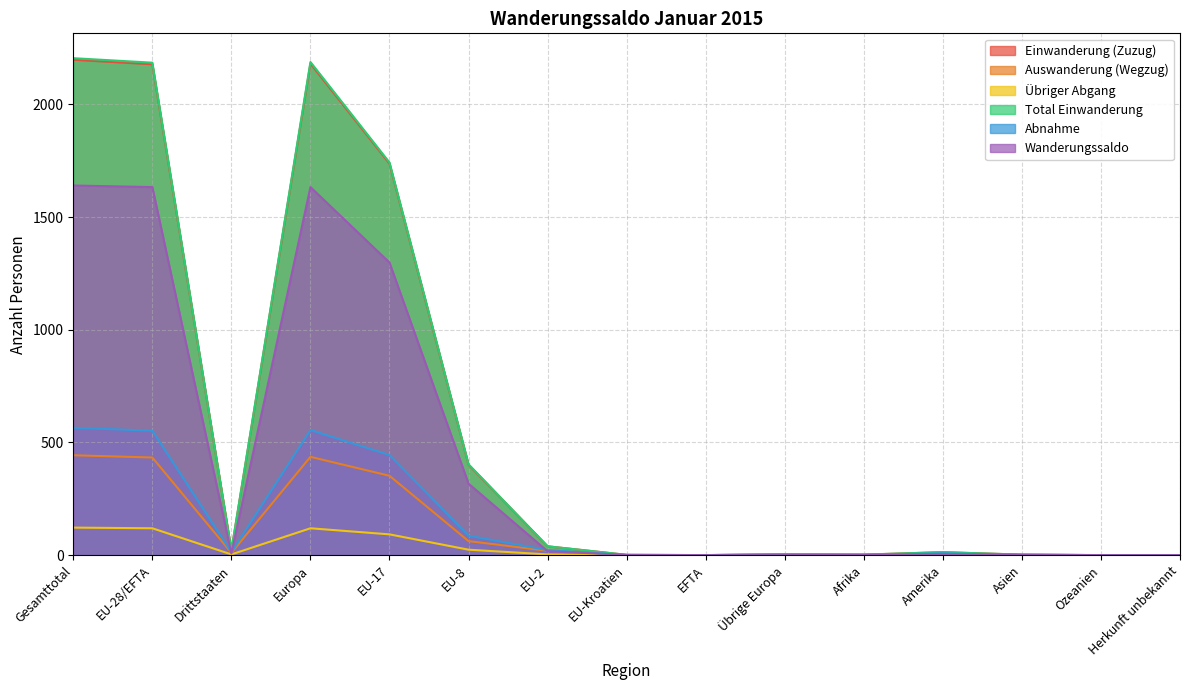

At which category does Total Einwanderung reach its first local valley?

Drittstaaten